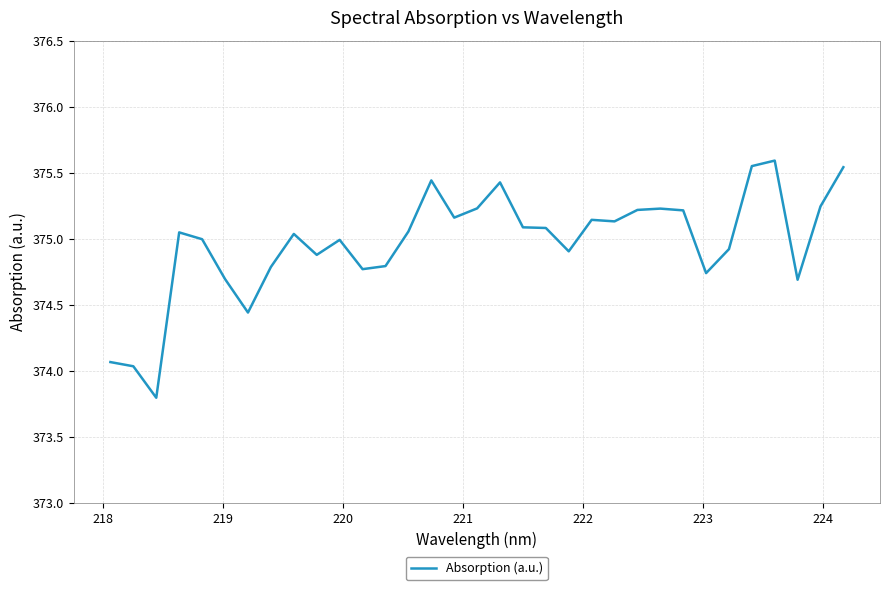

What is the minimum value shown in the chart?

373.8